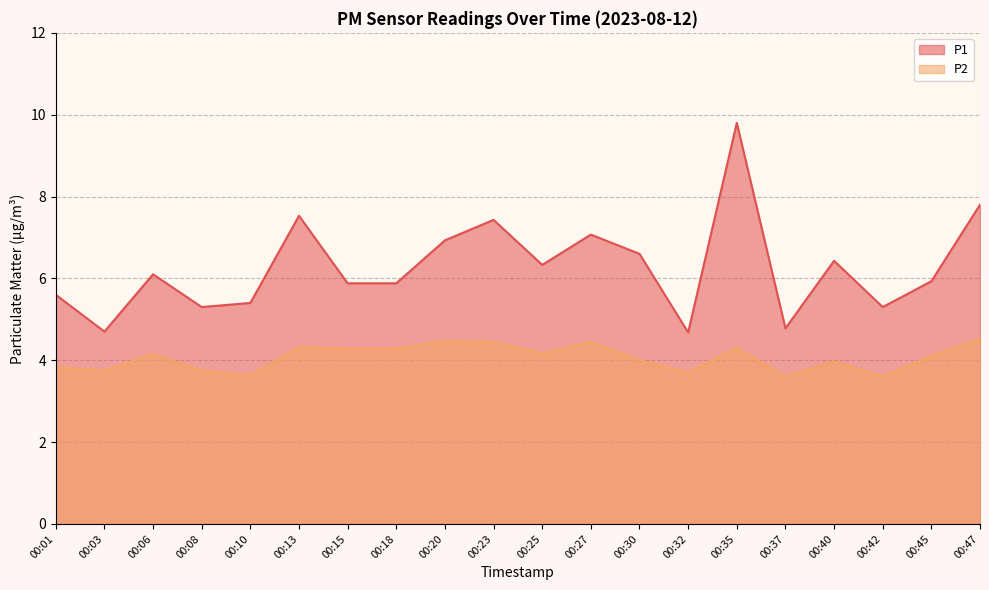

Between 00:27 and 00:35, which is larger?

00:35